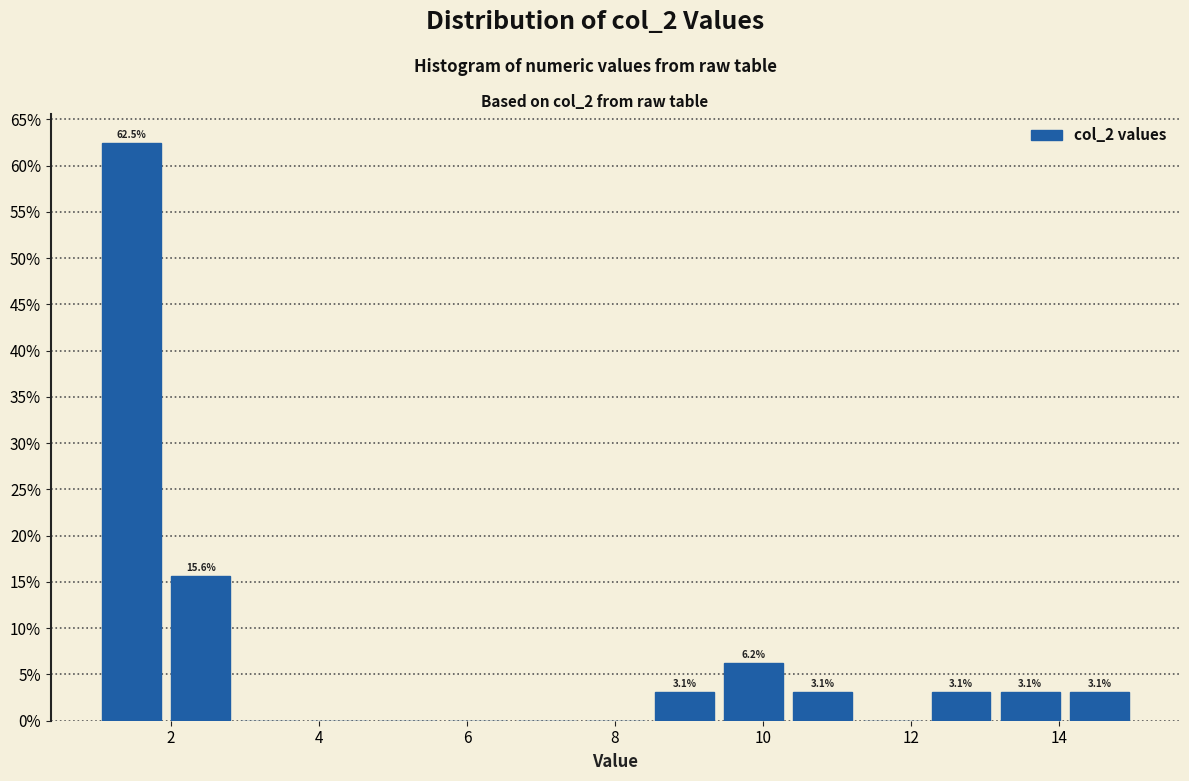

Which range on the x-axis has the tallest bar?

1.0 to 2.0